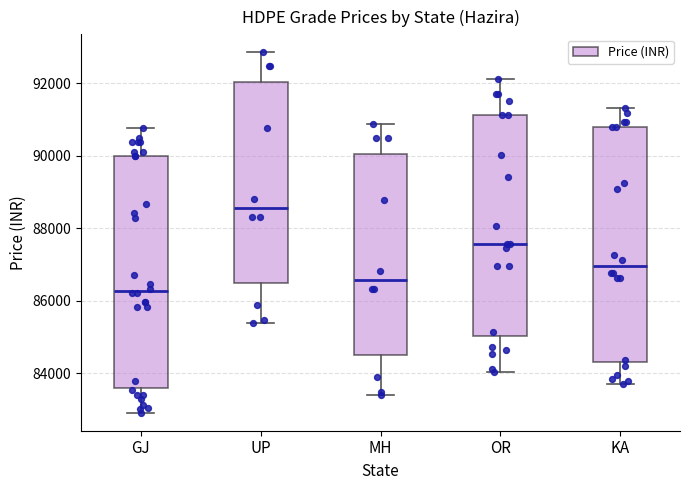

Which box has the lowest median line?

GJ